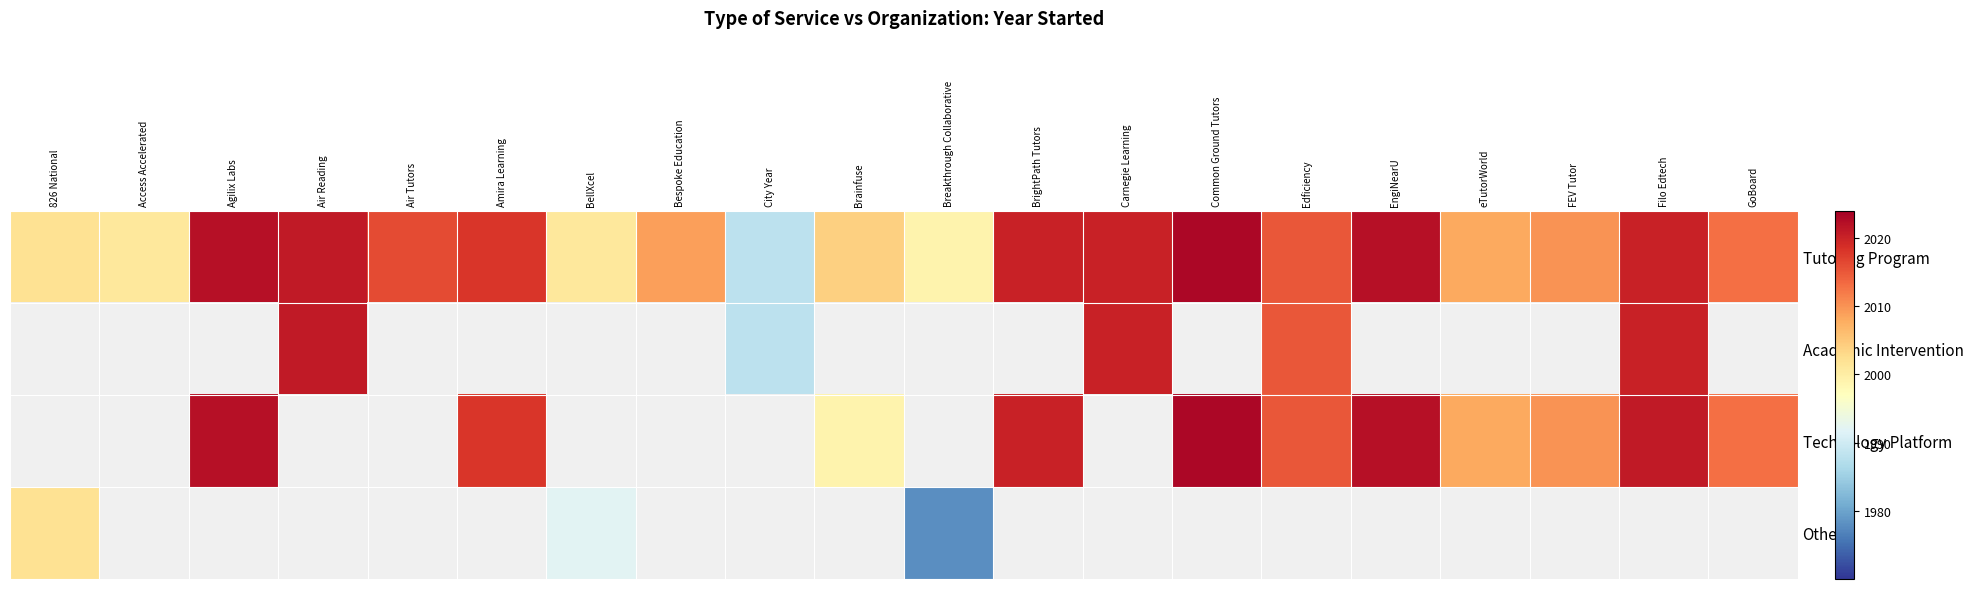

Count the number of data series in this chart.

4